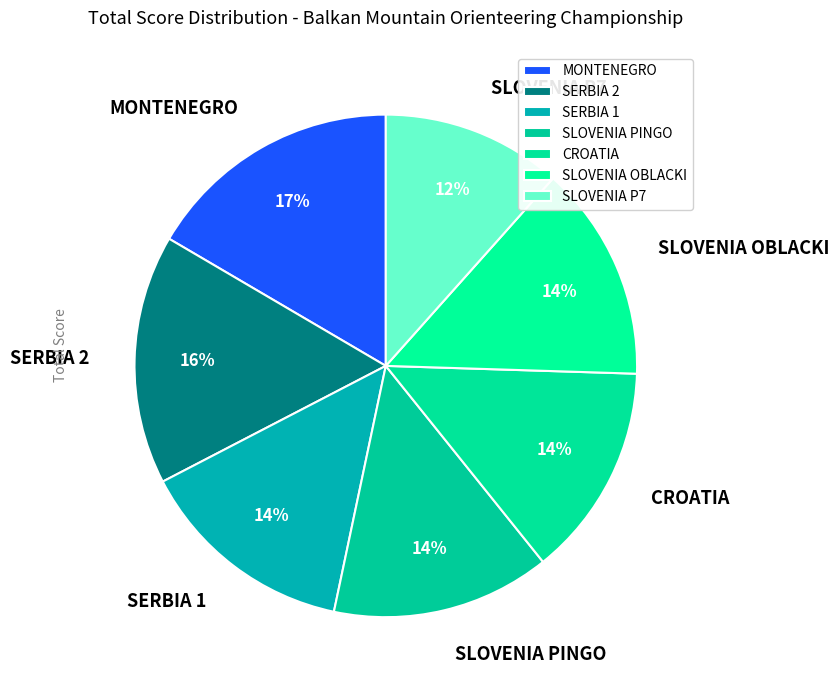

Is it true that CROATIA is 14% of the pie?

True